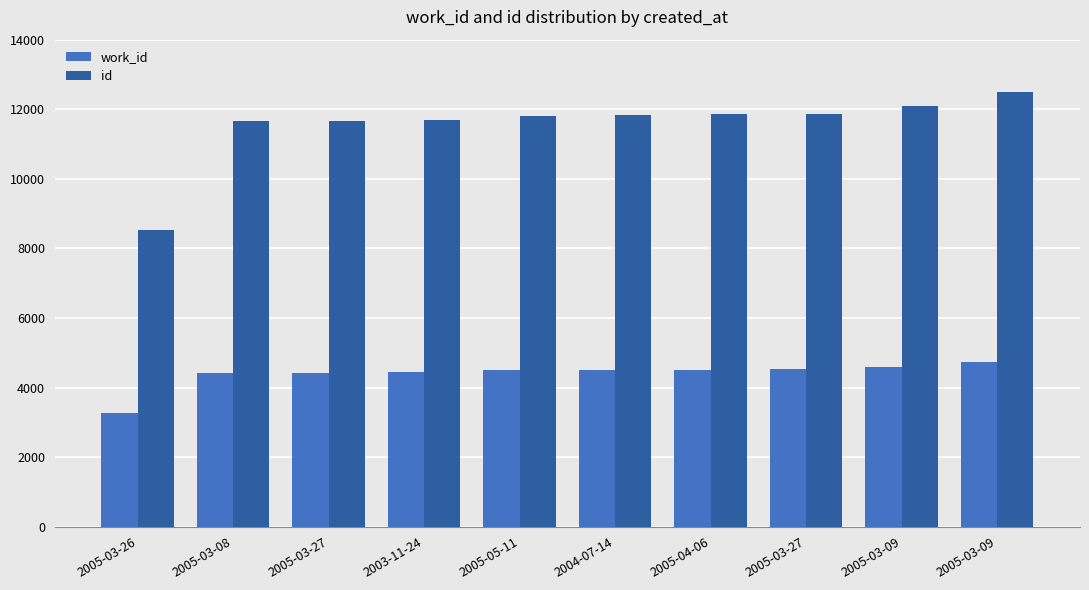

What is the greatest value displayed?

12503